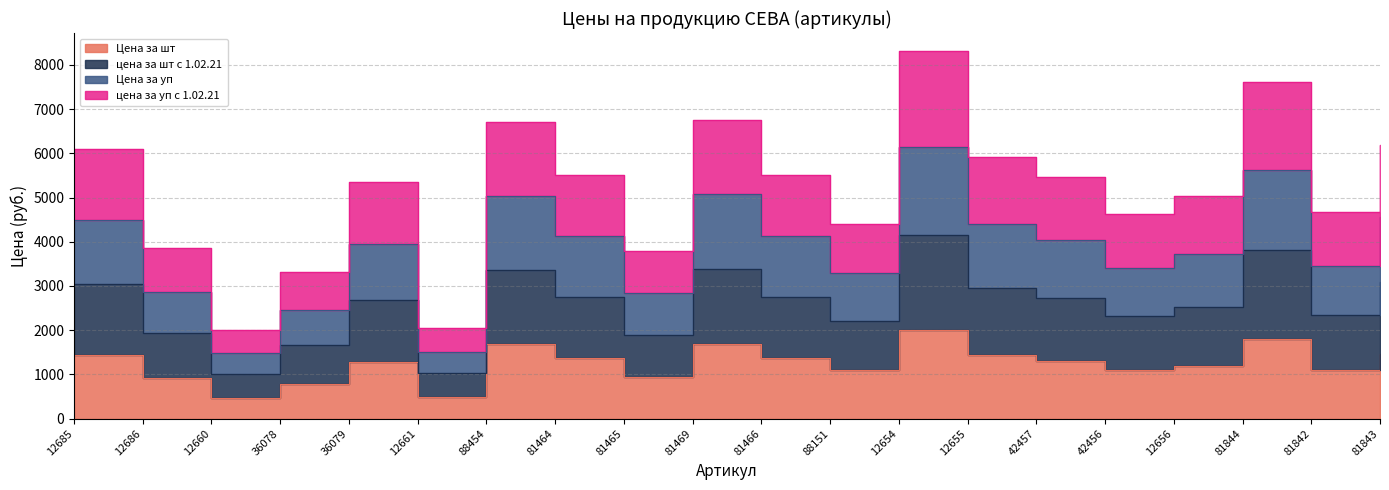

Count the number of categories in the chart.

20